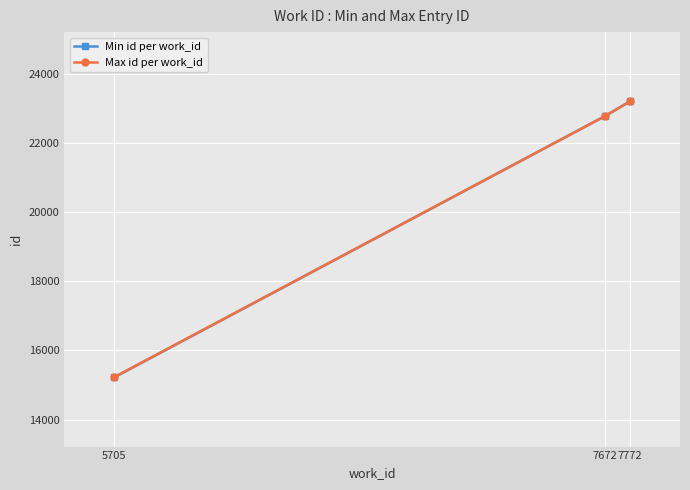

At which label is Min id per work_id closest to 19209?

7672